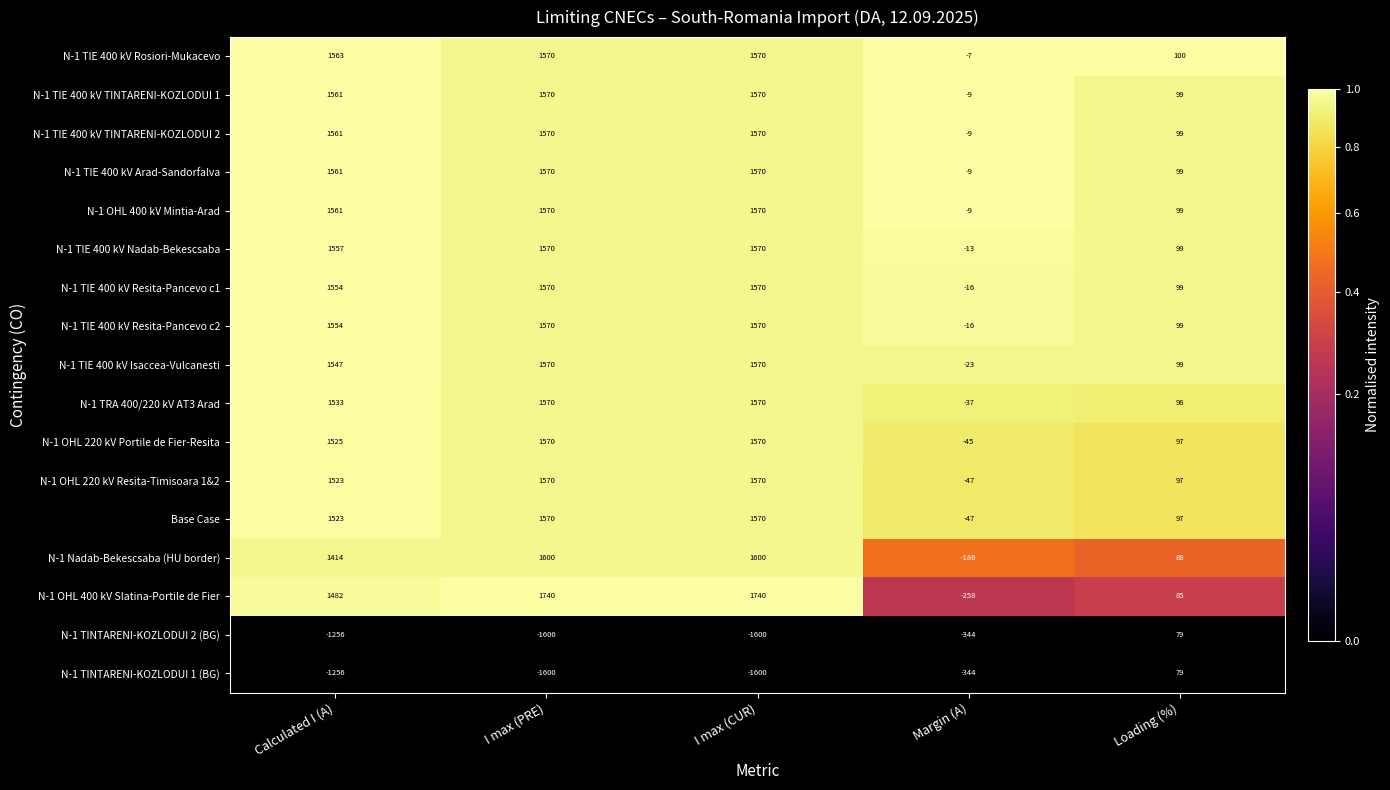

Is it true that N-1 TIE 400 kV Arad-Sandorfalva equals -9 at Margin (A)?

True